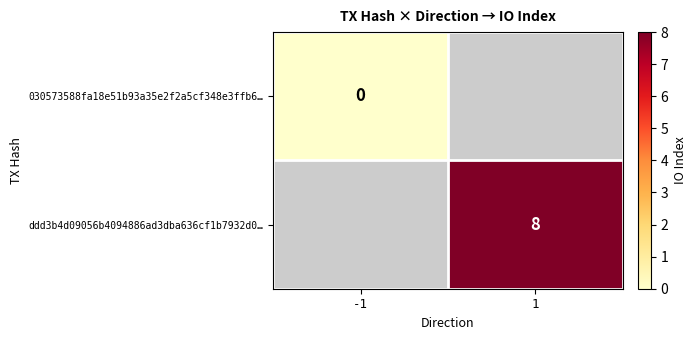

The ddd3b4d09056b4094886ad3dba636cf1b7932d0… series shows 8 at 1. True or false?

True